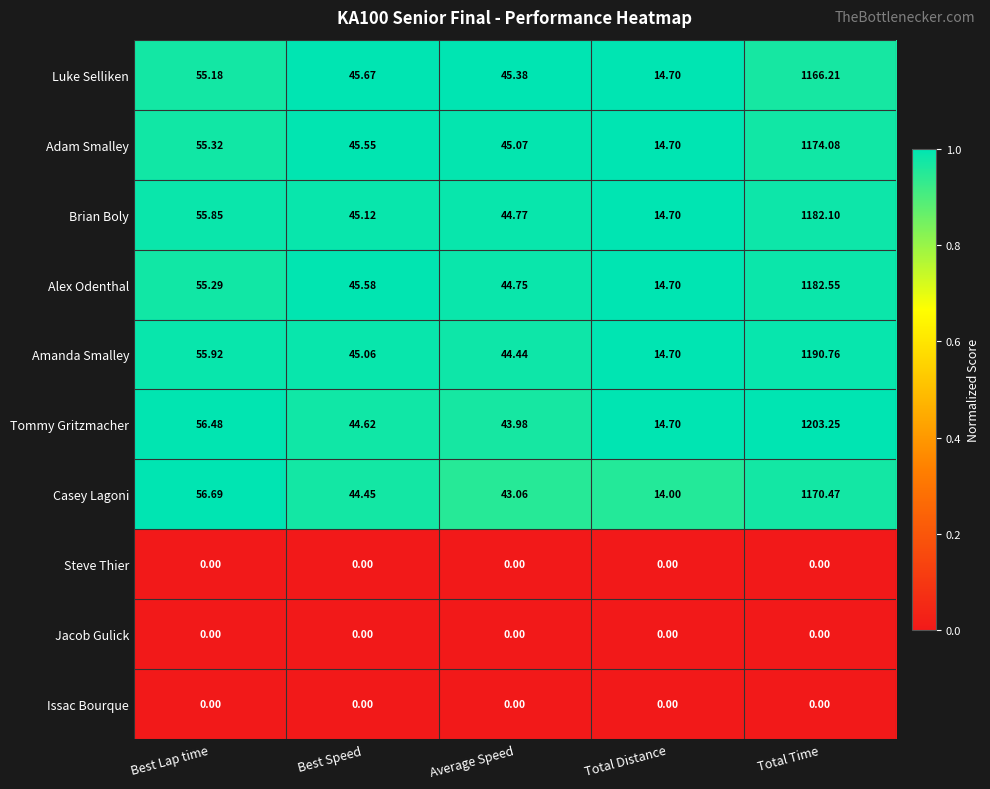

At which label does Alex Odenthal reach its peak?

Total Time